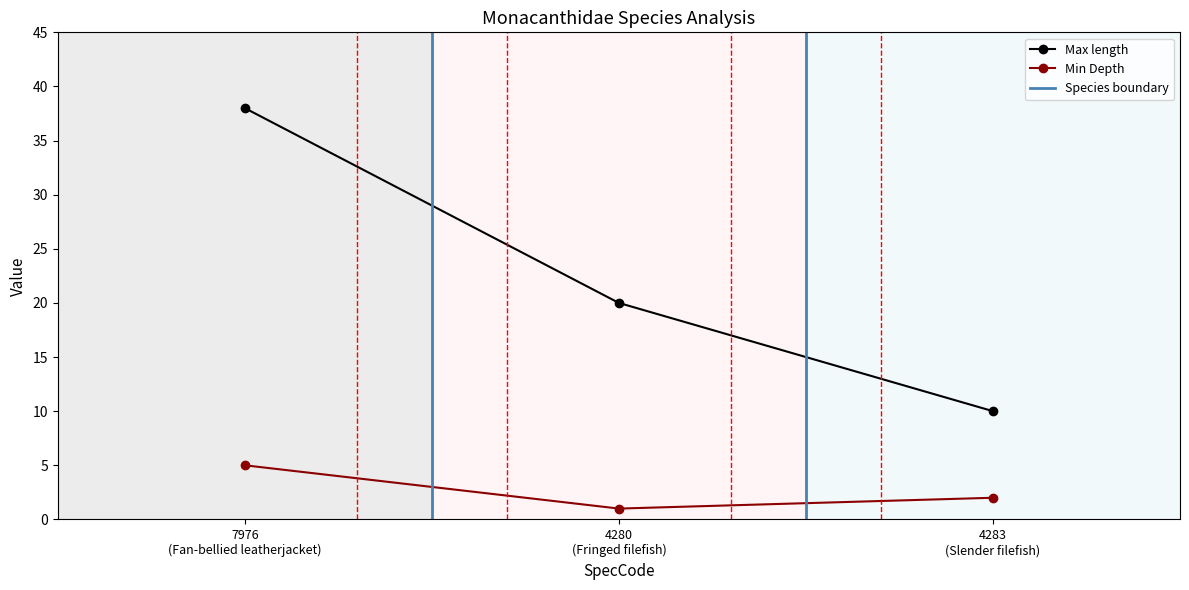

What is the highest value of the Max length series?

38